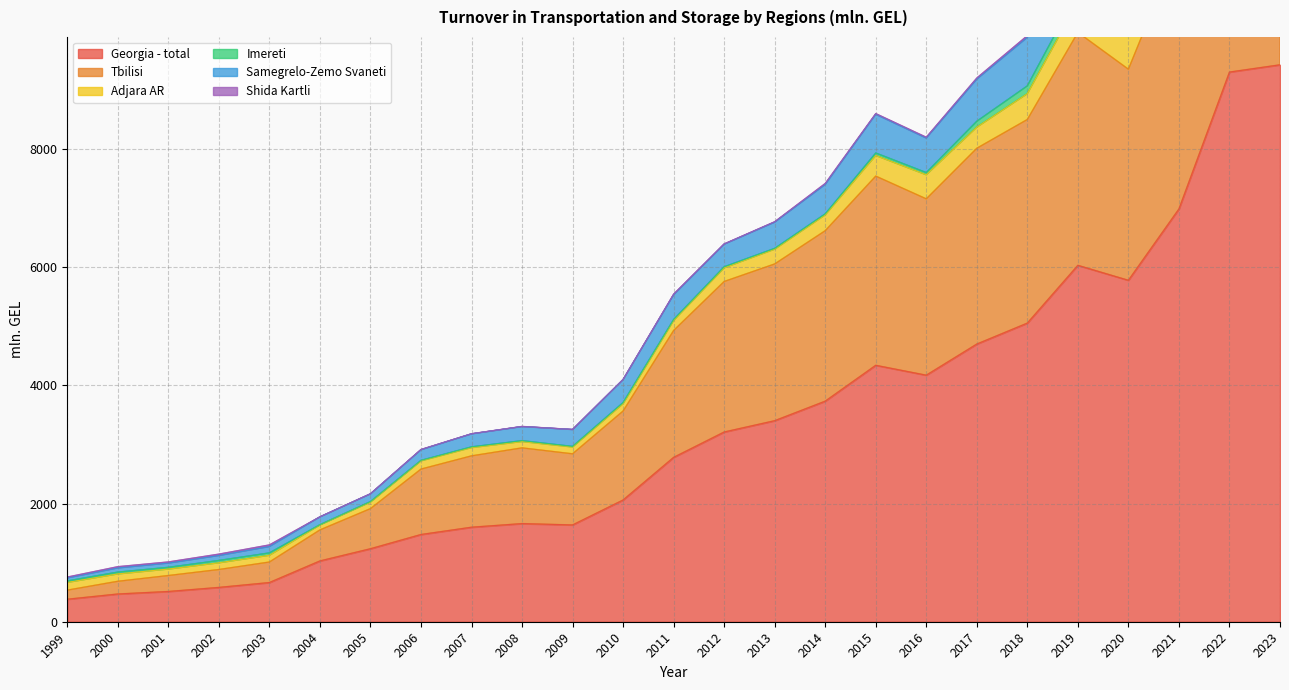

At which category is the sum across all series the highest?

2023